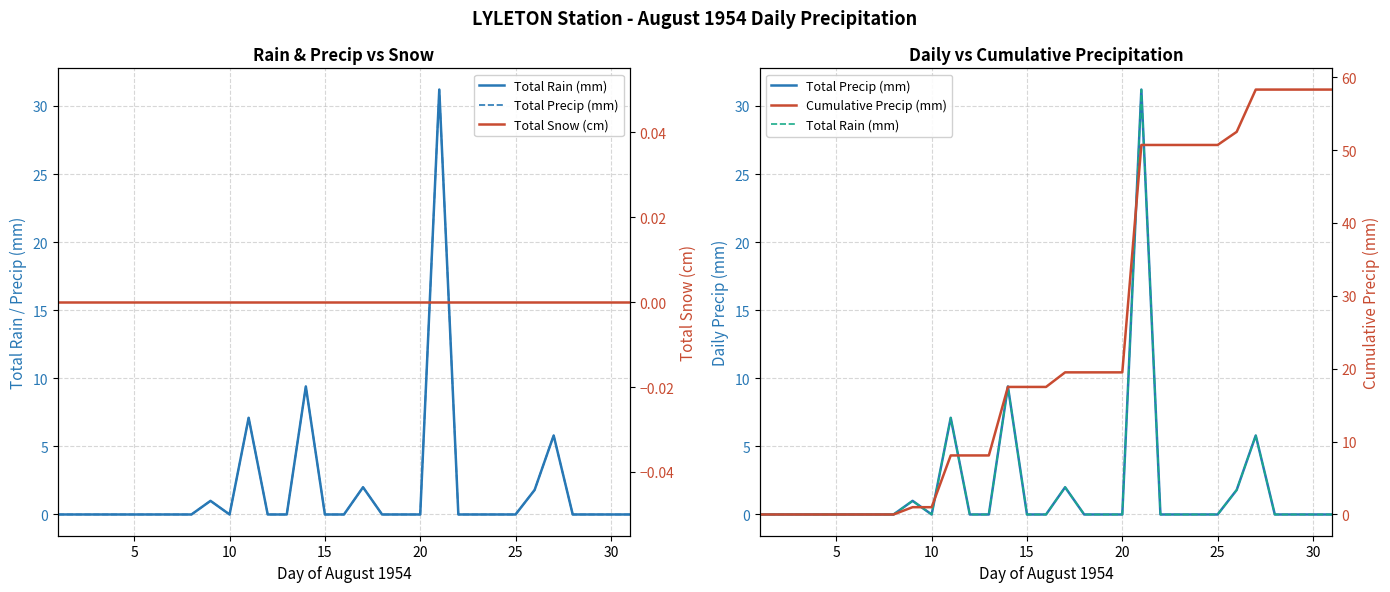

Count the number of data series in this chart.

4